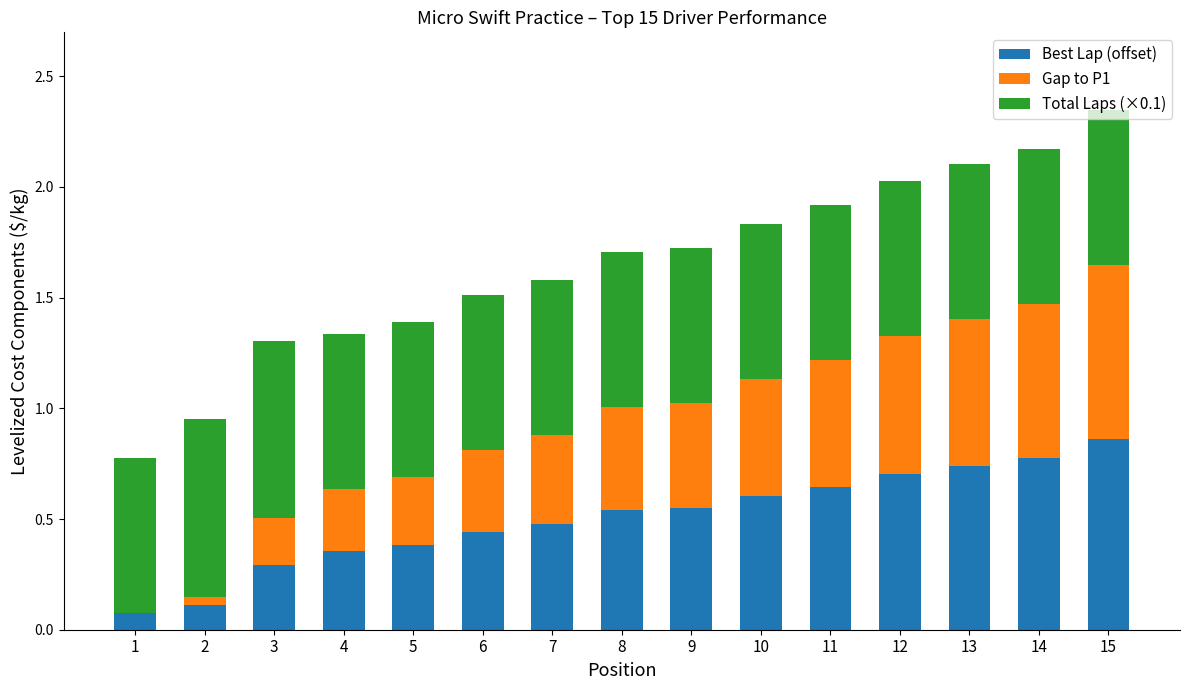

Does the chart contain stacked bars?

Yes